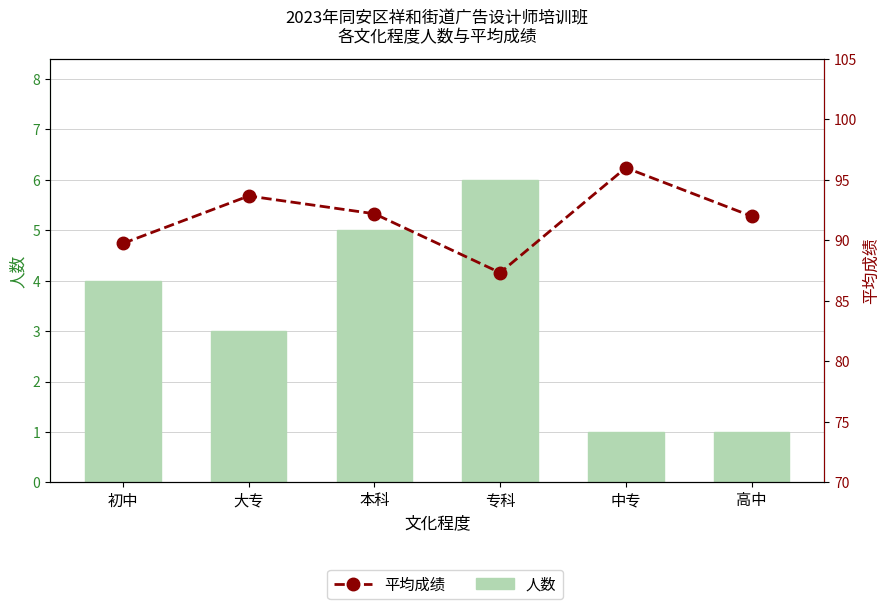

At 中专, list the series in order from smallest to largest.

人数, 平均成绩